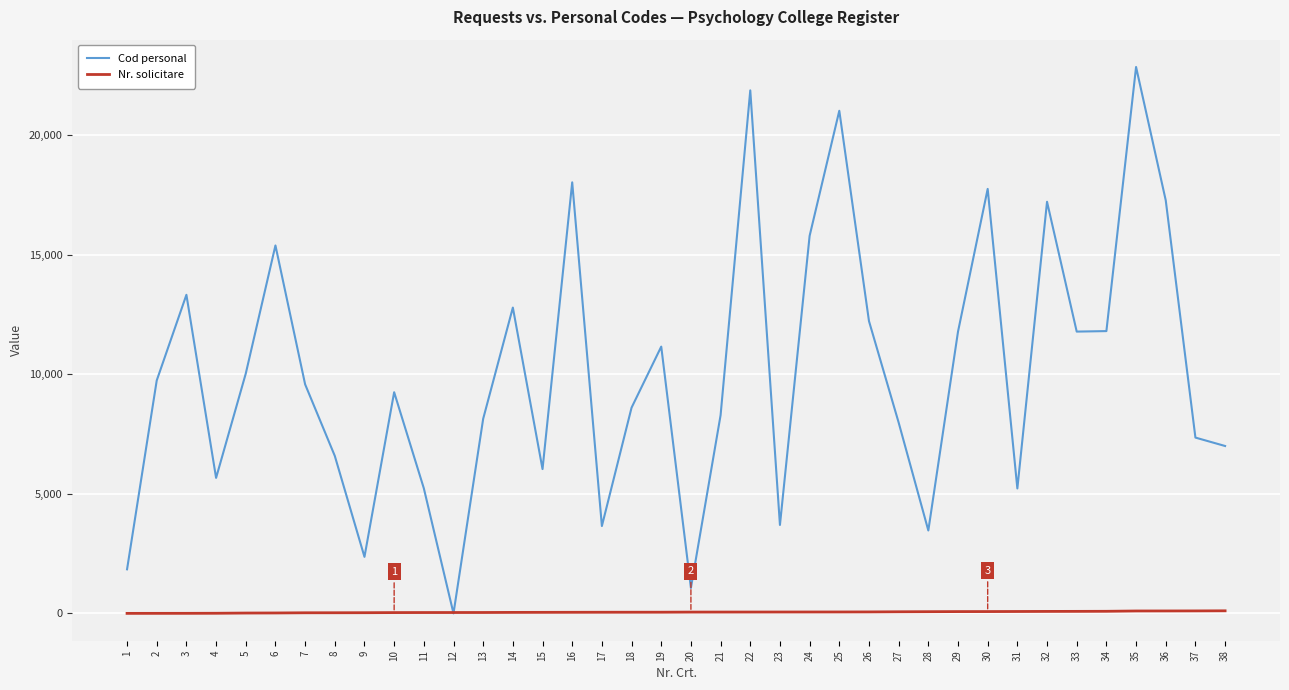

The value of Cod personal at 30 is 23918. True or false?

False